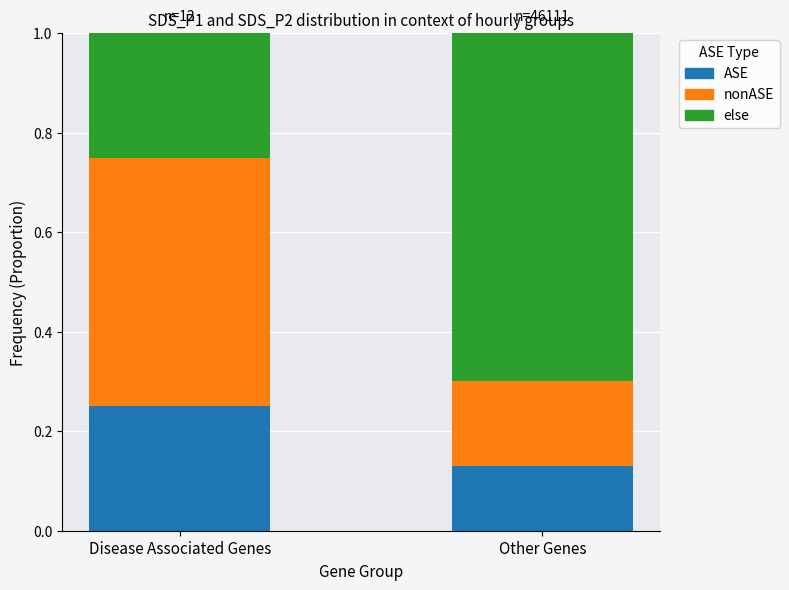

How many categories are shown in the chart?

2